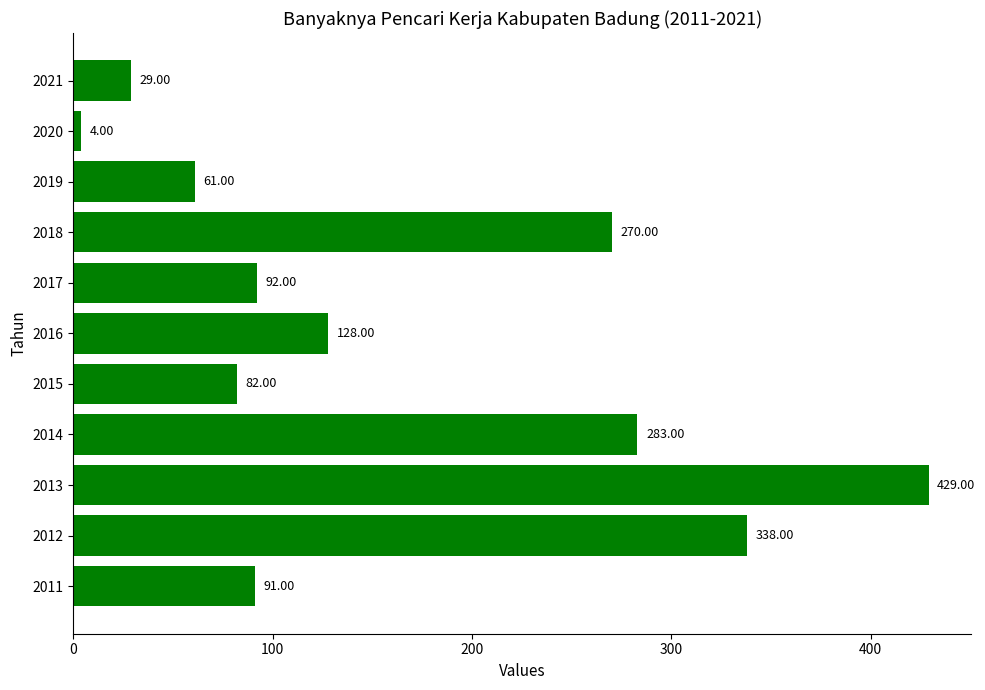

What is the maximum value shown in the chart?

429